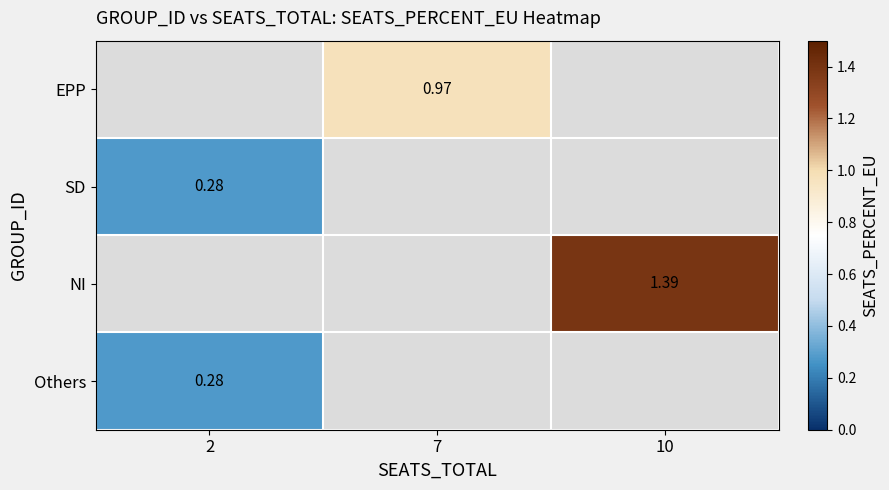

How many positive values does the SD series have?

1